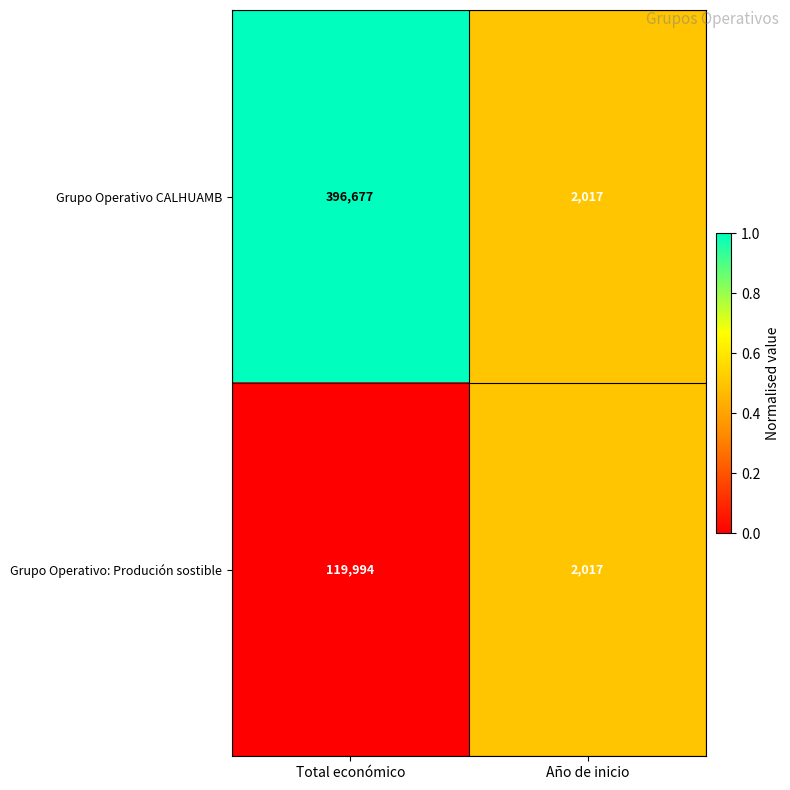

How many distinct data groups are displayed?

2